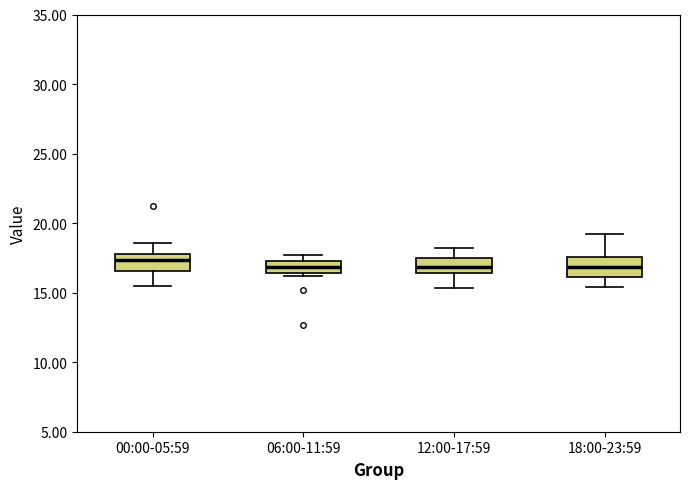

Reading left to right, read every box against the y-axis: the position of its median line, the range the box covers, and the ends of its whiskers. The values are not printed on the chart, so give them approximately, as read against the axis.

00:00-05:59: median 17.5, box 16.5 to 18.0, whiskers 15.5 to 18.5
06:00-11:59: median 17.0 (inside the box), box 16.5 to 17.0, whiskers 16.0 to 17.5
12:00-17:59: median 17.0, box 16.5 to 17.5, whiskers 15.5 to 18.0
18:00-23:59: median 17.0, box 16.0 to 17.5, whiskers 15.5 to 19.0